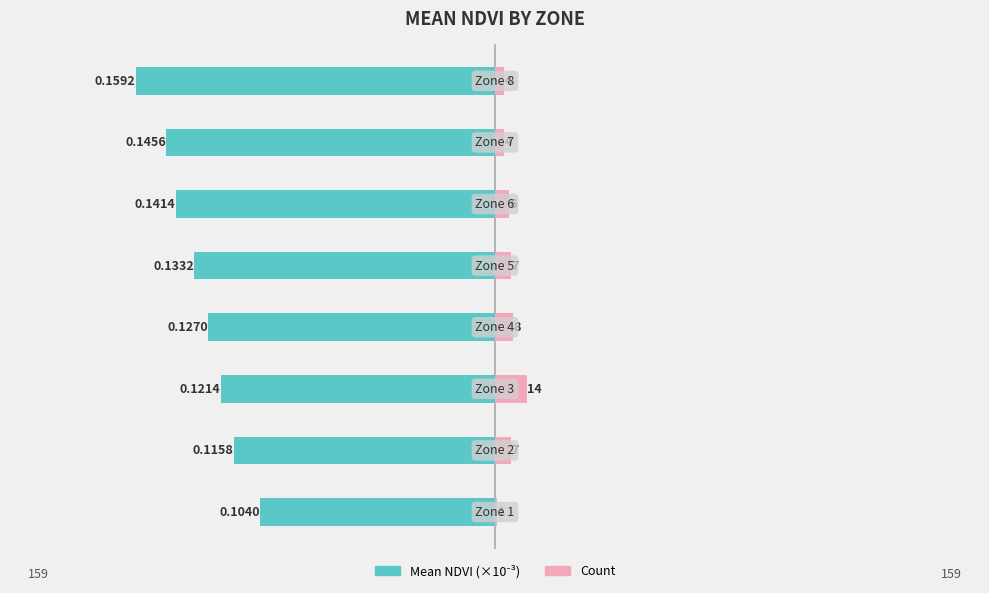

The Mean NDVI (×10⁻³) series shows -88.6 at −100. True or false?

False